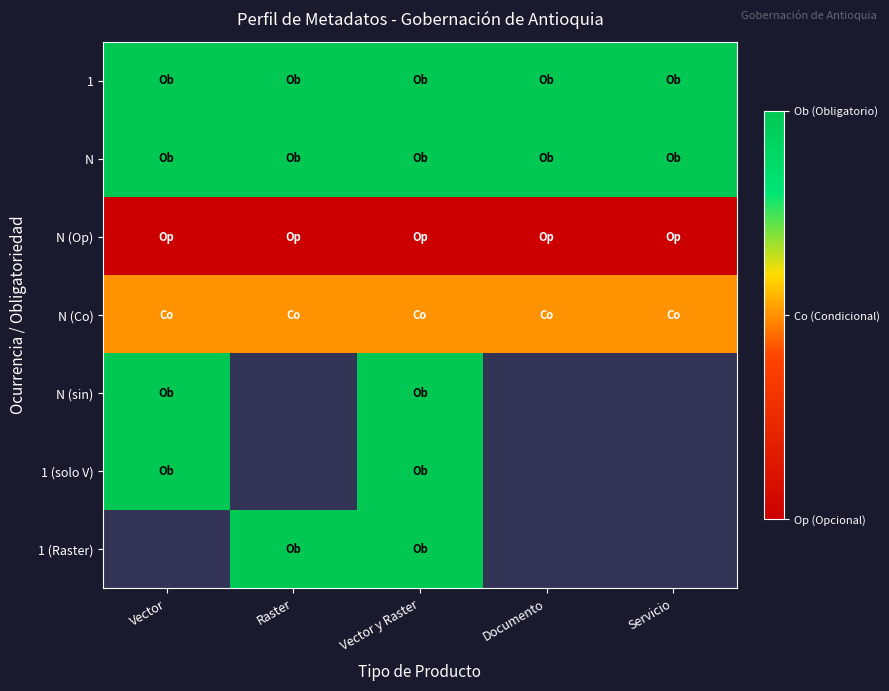

At how many categories does at least one series exceed 2?

5